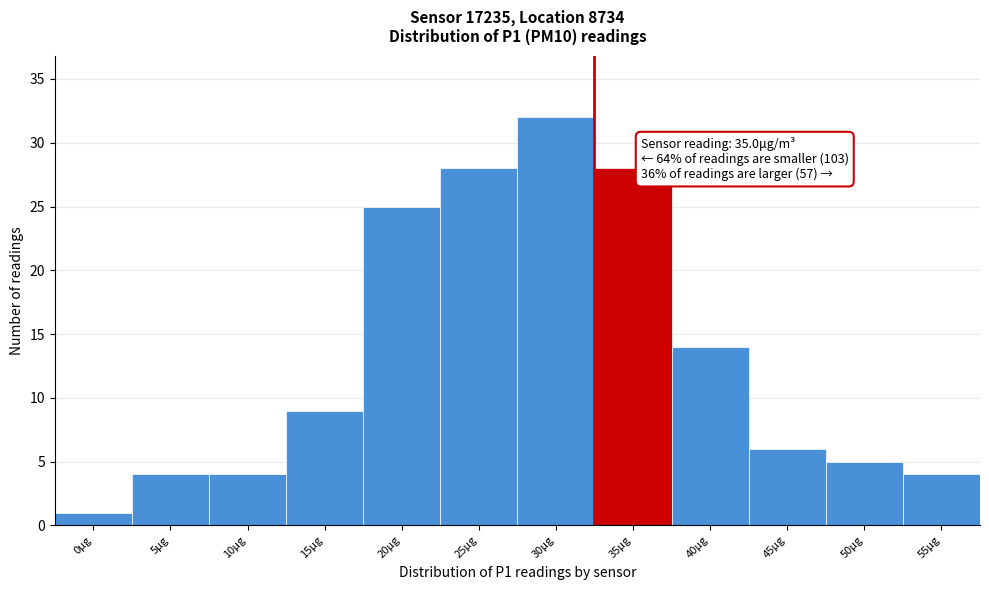

Reading left to right, what are all the values shown in this chart?

0μg=1	5μg=4	10μg=4	15μg=9	20μg=25	25μg=28	30μg=32	35μg=28	40μg=14	45μg=6	50μg=5	55μg=4